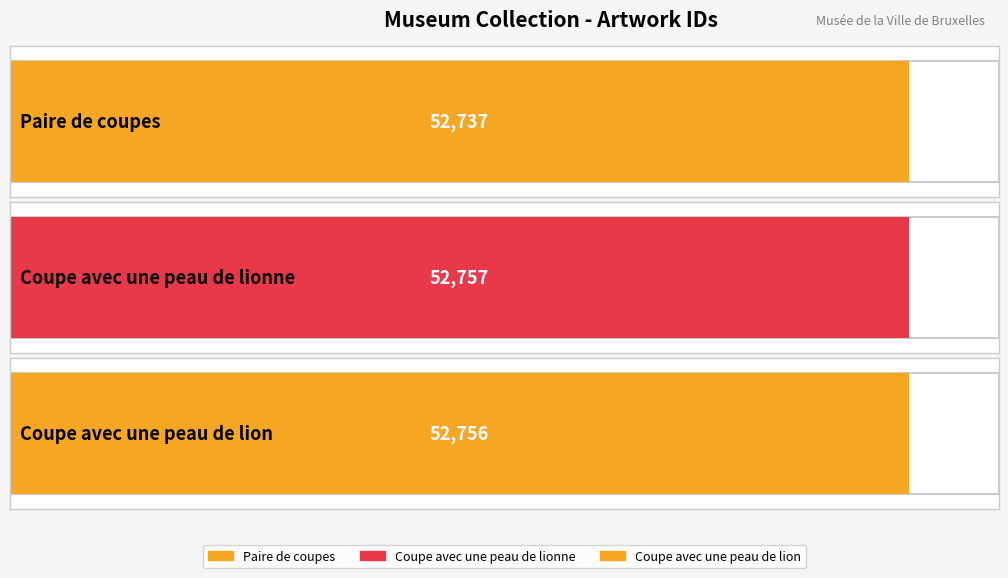

What is the value of the 1st bar from the left?

52737